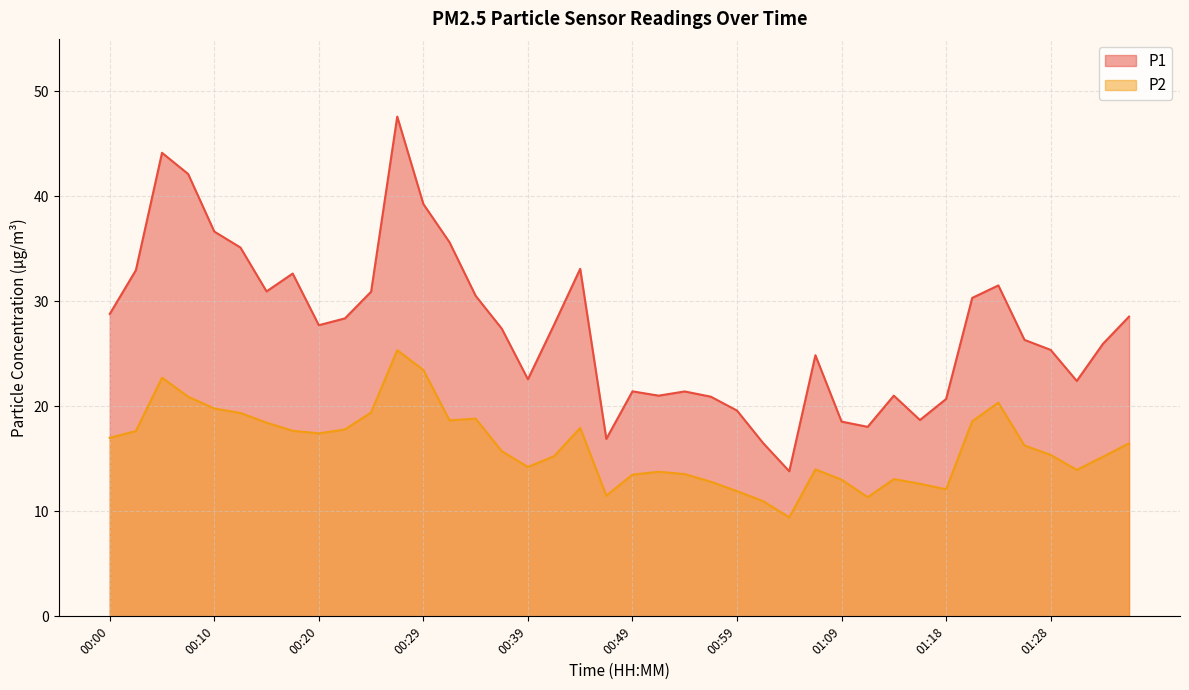

What is the label of the 14th point from the left?

00:32